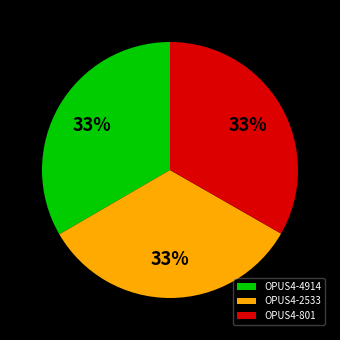

Count the number of slices in the pie.

3